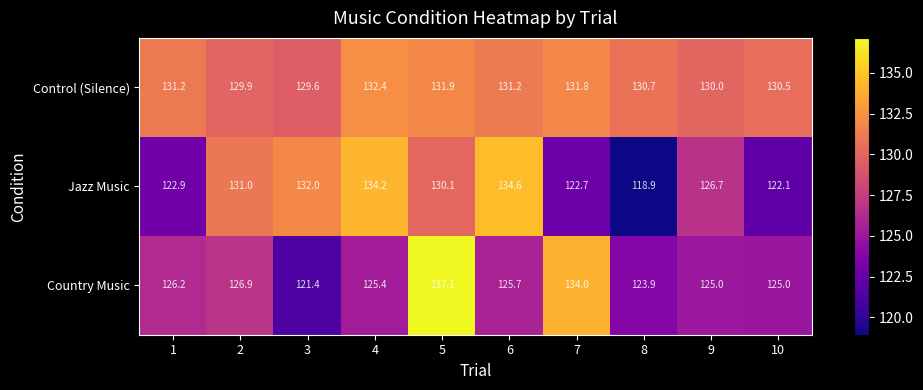

Count the number of data series in this chart.

3